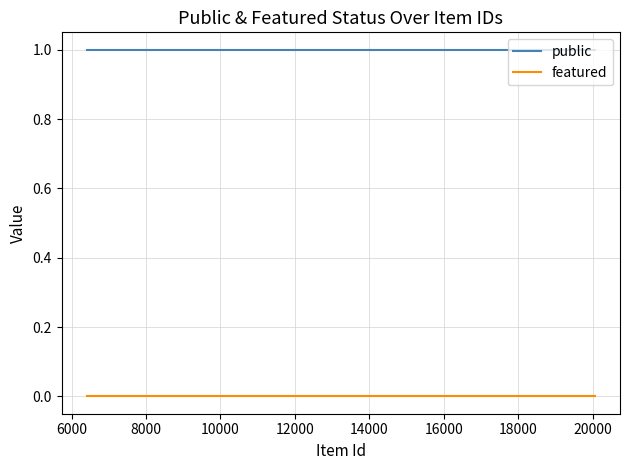

True or false: public and featured intersect in this chart.

False